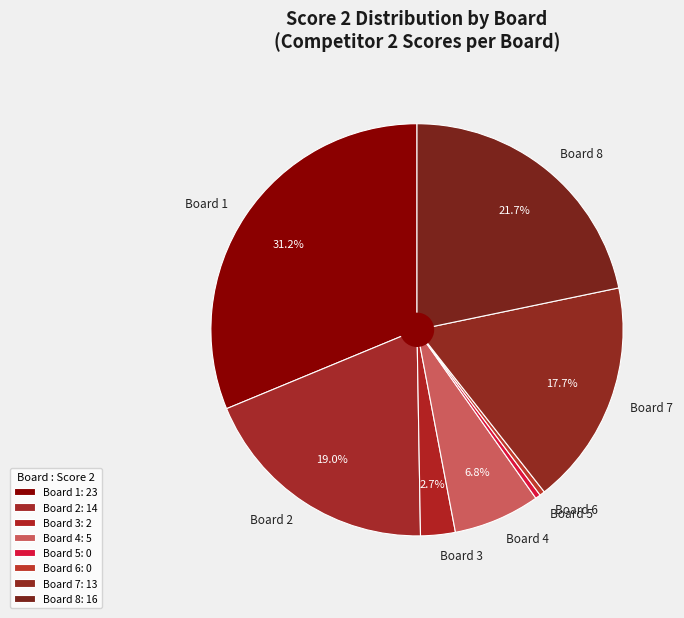

Count the number of slices in the pie.

8